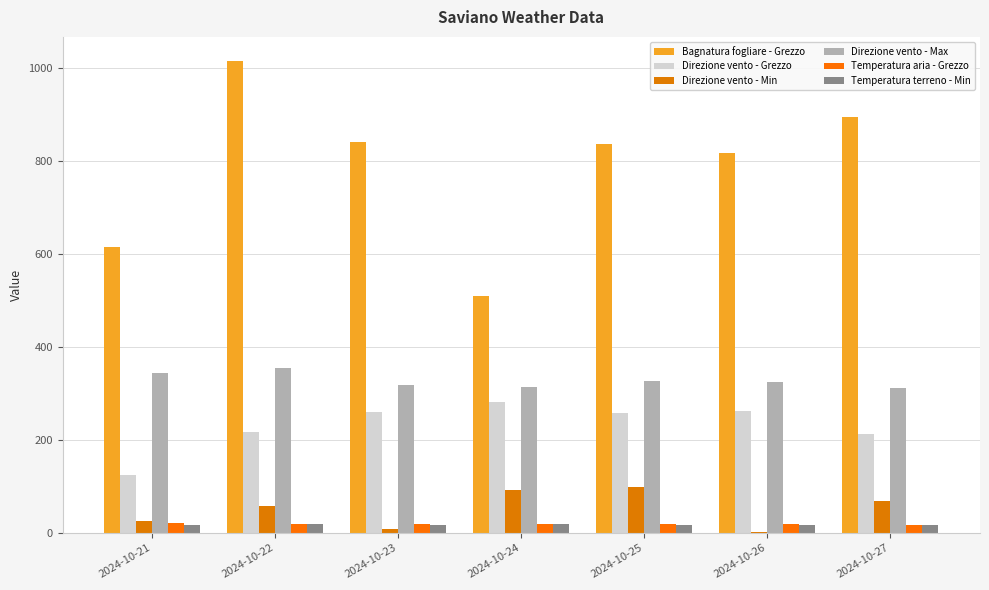

Is it true that Direzione vento - Min equals 58.0 at 2024-10-22?

True